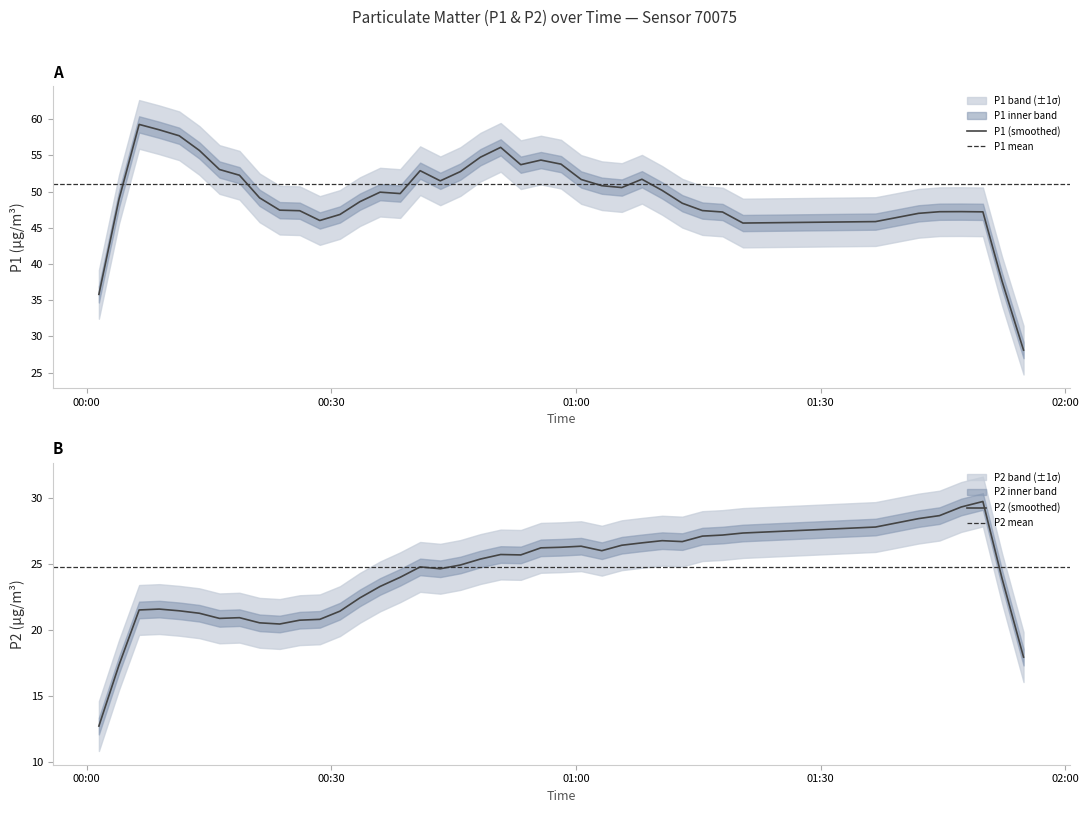

What is the minimum value for P1 (smoothed)?

28.1